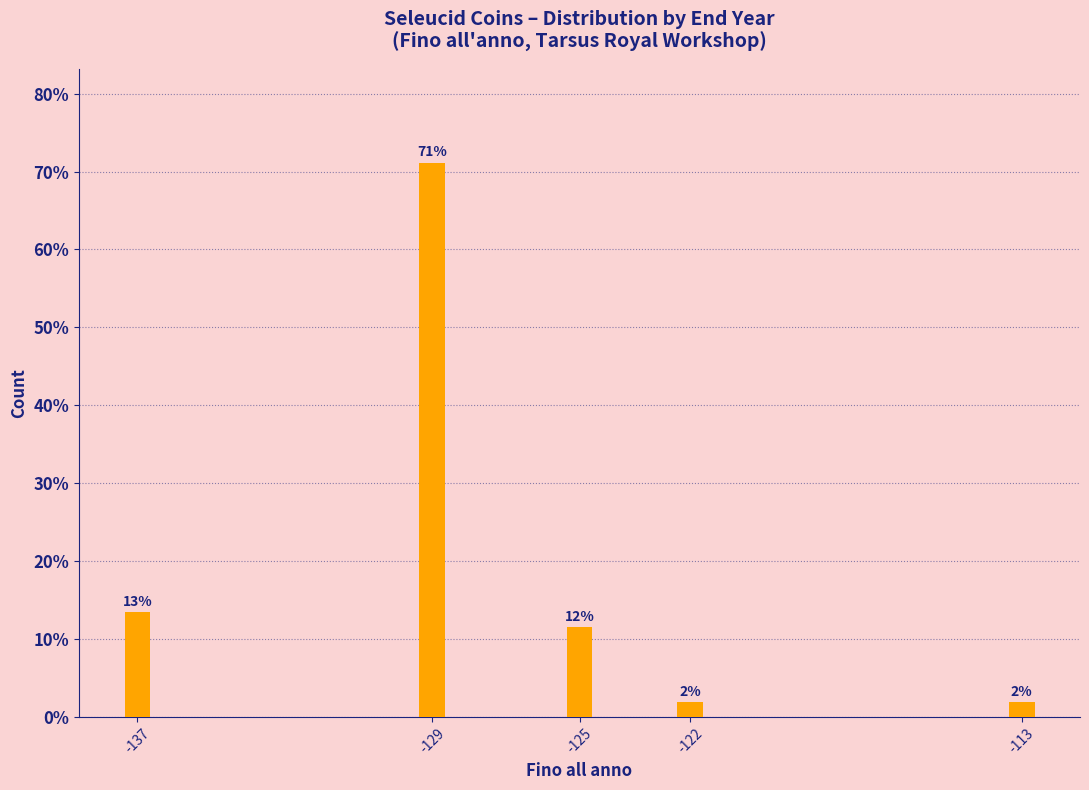

How many bars are there in total?

5